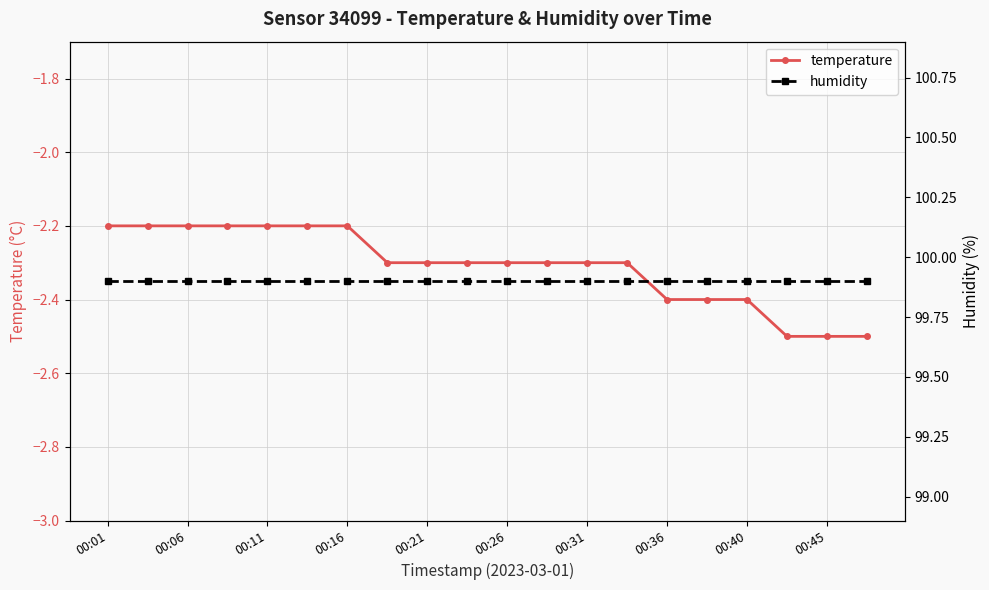

Reading left to right, extract all data points from this chart.

temperature: -2.2	-2.2	-2.2	-2.2	-2.2	-2.2	-2.2	-2.3	-2.3	-2.3	-2.3	-2.3	-2.3	-2.3	-2.4	-2.4	-2.4	-2.5	-2.5	-2.5
humidity: 99.9	99.9	99.9	99.9	99.9	99.9	99.9	99.9	99.9	99.9	99.9	99.9	99.9	99.9	99.9	99.9	99.9	99.9	99.9	99.9